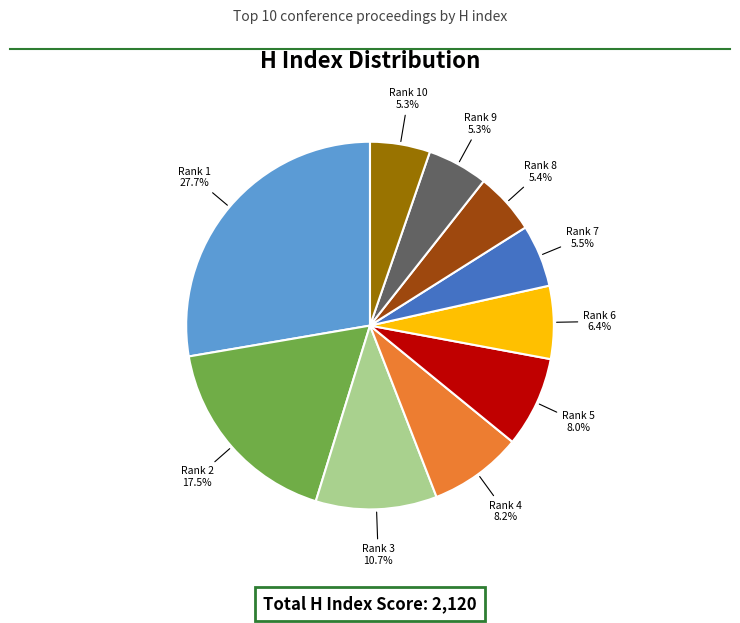

Is there a majority slice in this chart?

No